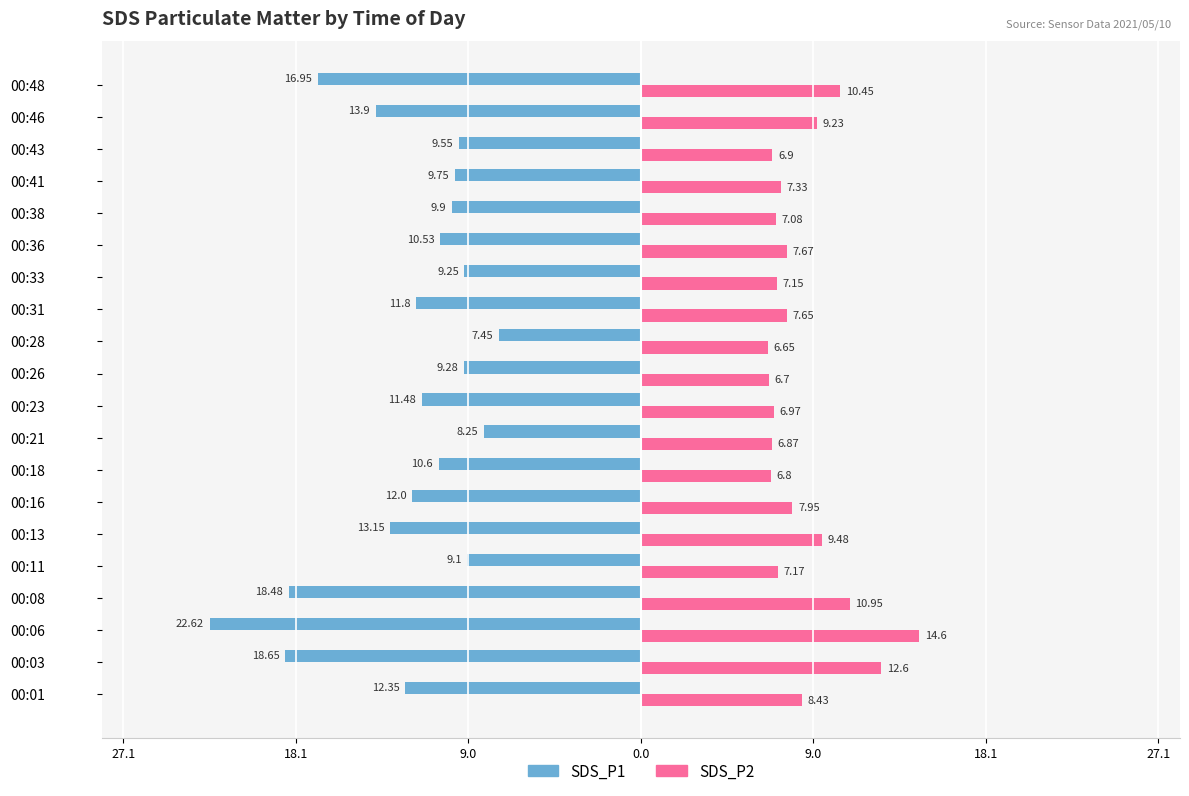

What is the average value of the SDS_P2 series?

8.4